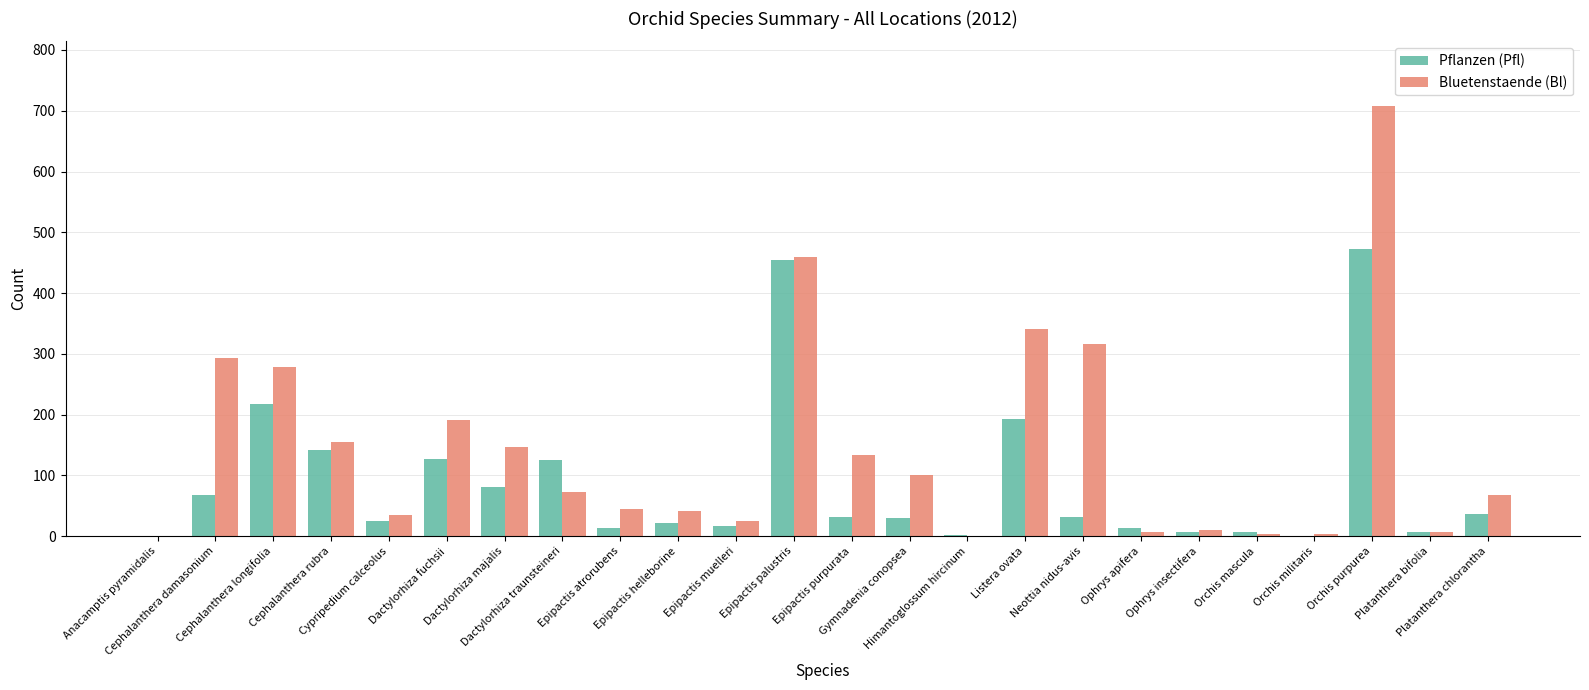

Are the bars grouped side by side (vs. stacked)?

Yes